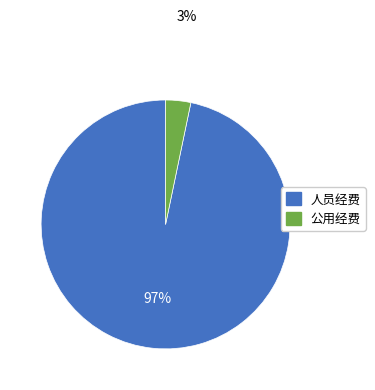

Is the sum of 公用经费 and 人员经费 greater than half?

Yes